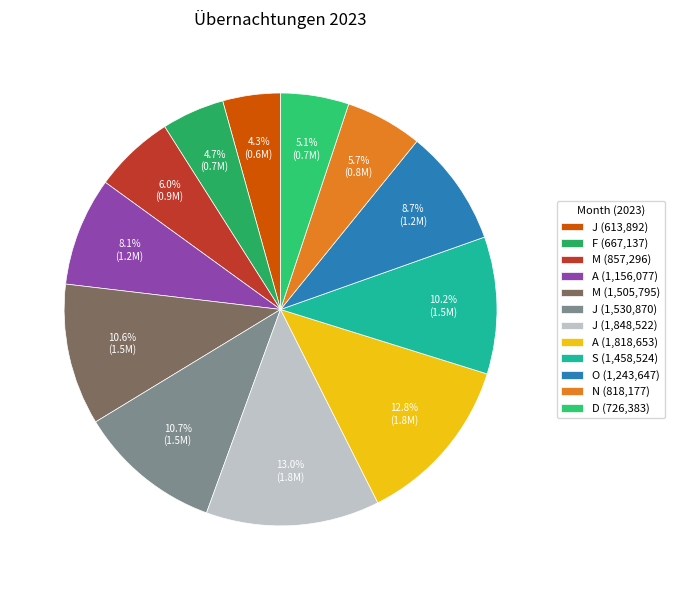

How many segments does this pie chart have?

12